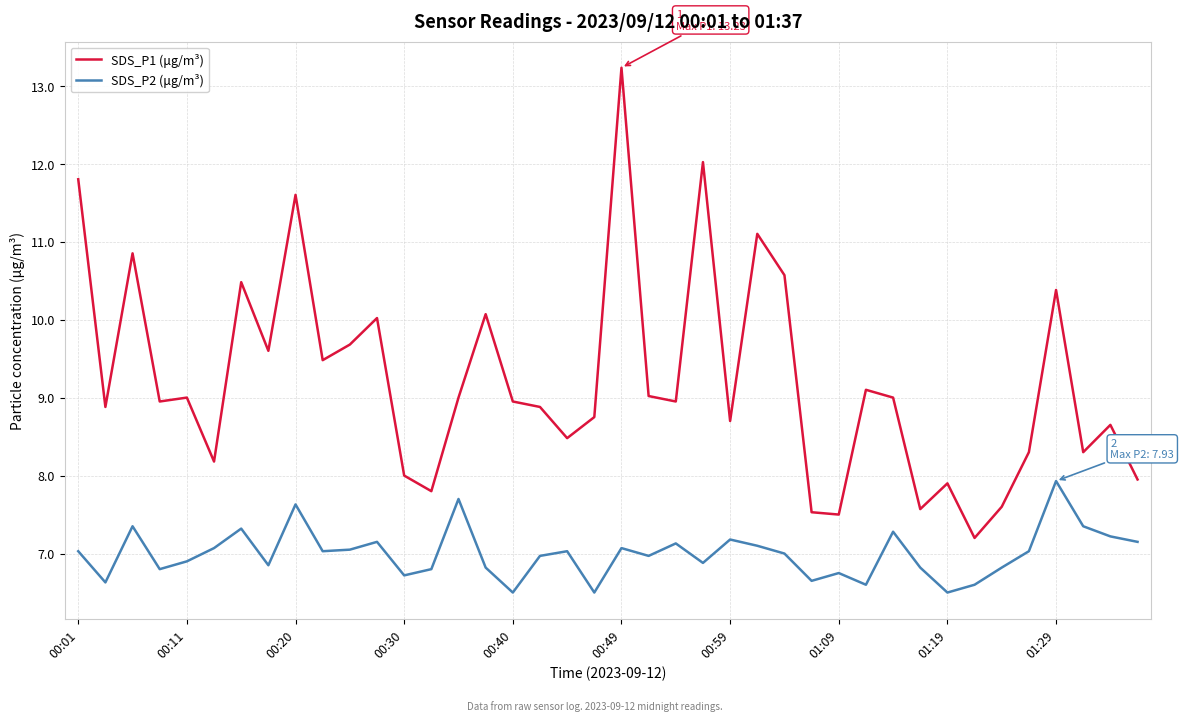

Which series has the widest spread of values?

SDS_P1 (μg/m³)